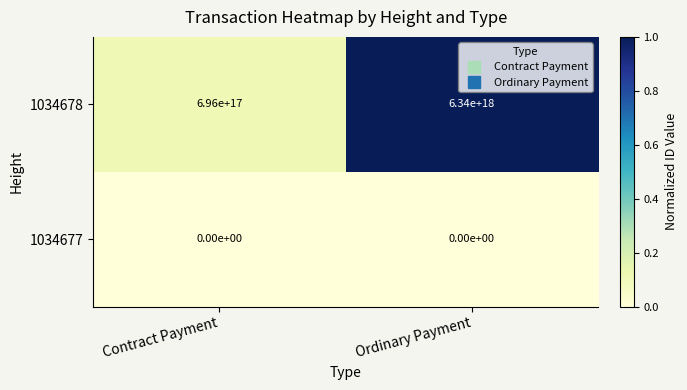

Which category has the highest value in the 1034678 series?

Ordinary Payment